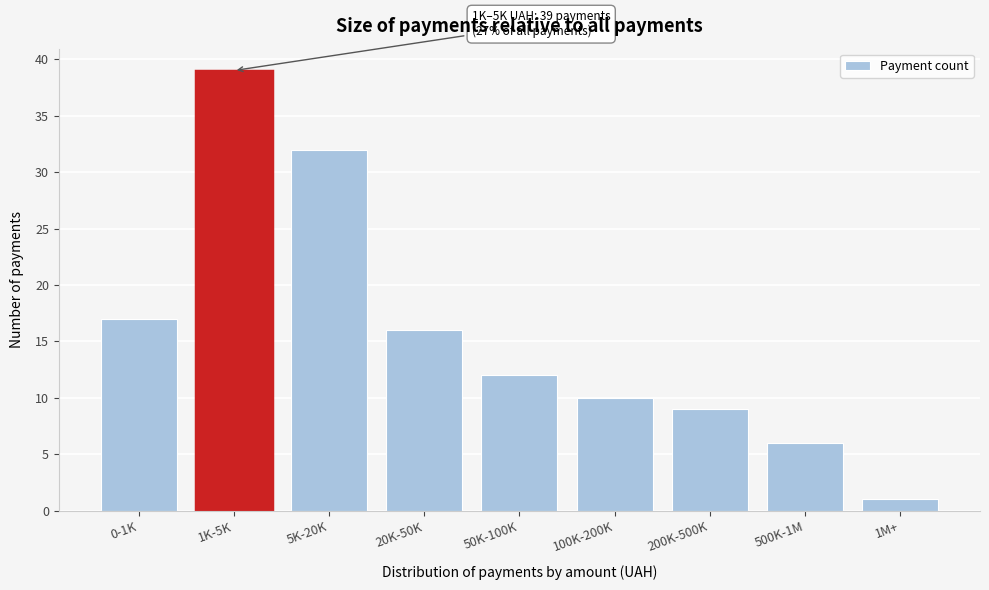

Reading left to right, transcribe all the data shown in this chart.

17	39	32	16	12	10	9	6	1